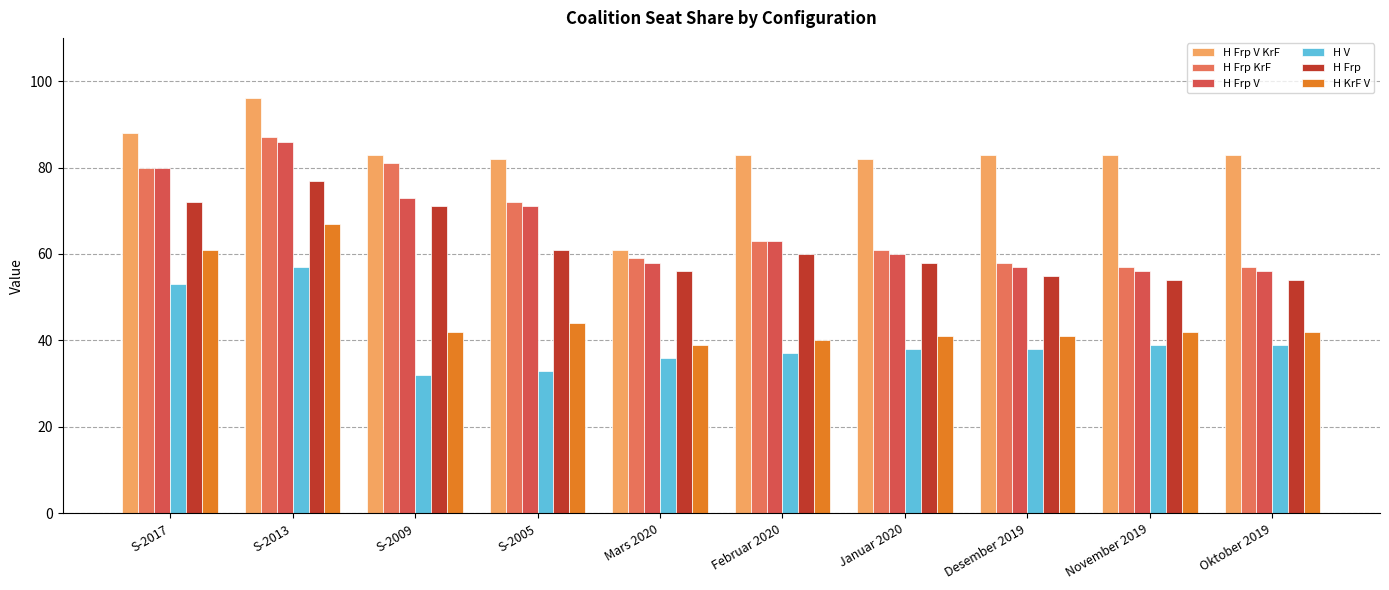

How many bars are there in total?

60